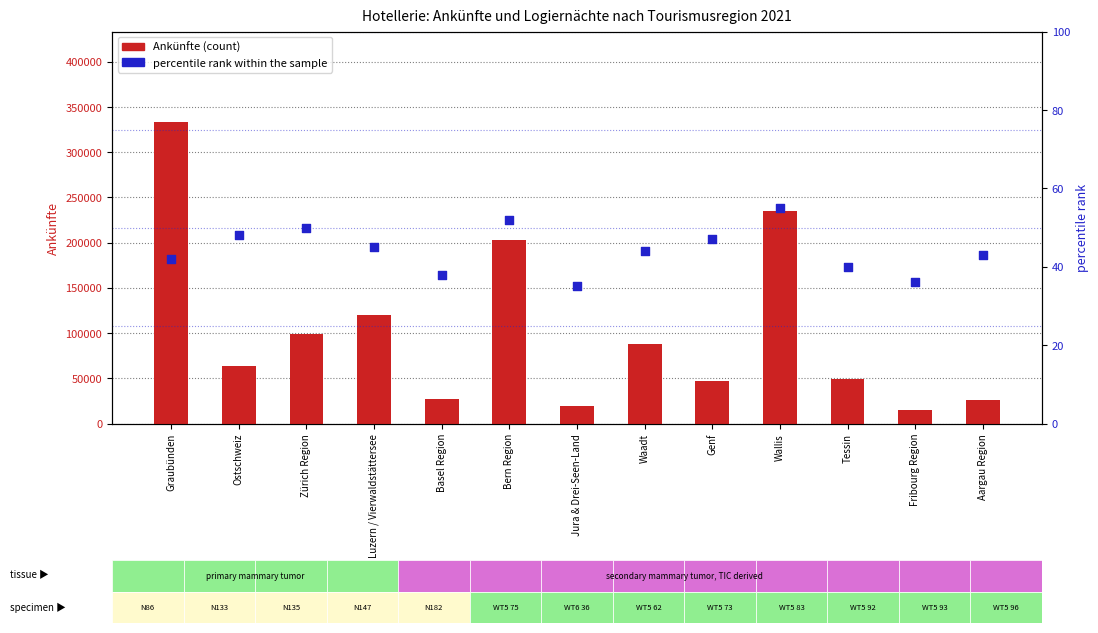

Is the value of percentile rank within the sample at Ostschweiz greater than the value of Ankünfte at Waadt?

No